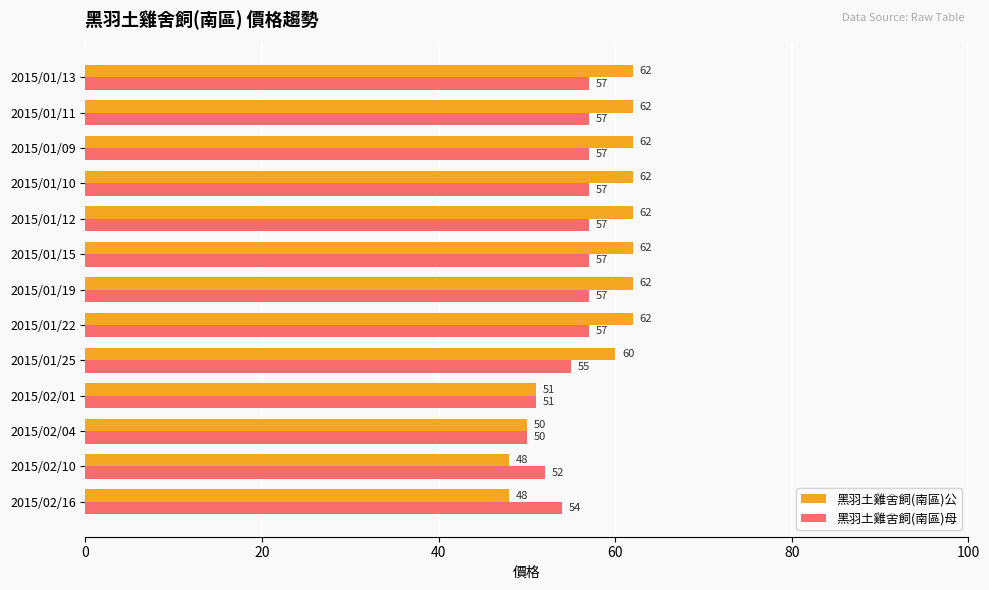

List the series in order of their overall mean, lowest first.

黑羽土雞舍飼(南區)母, 黑羽土雞舍飼(南區)公